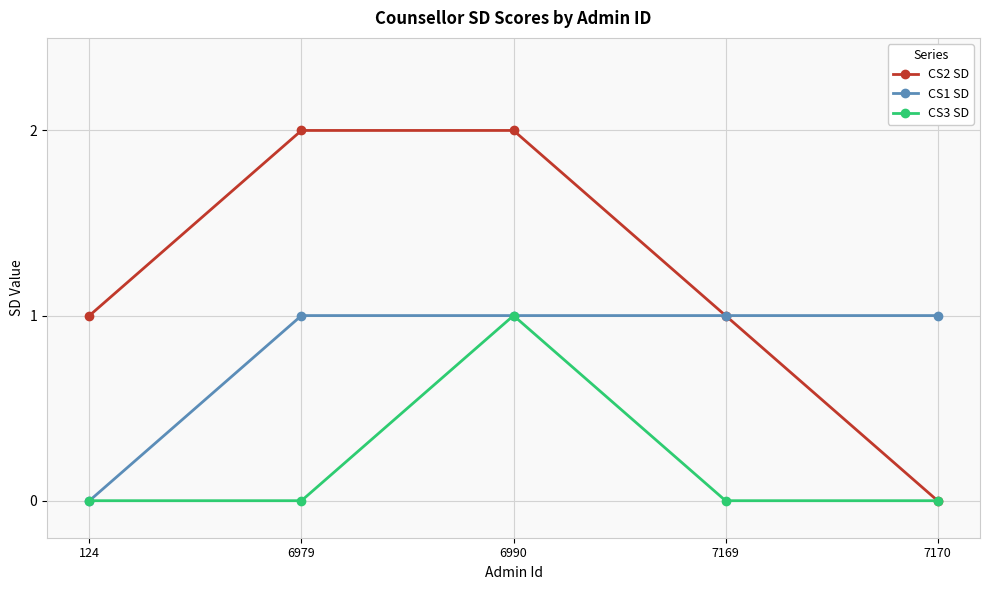

Reading left to right, transcribe all the data shown in this chart.

CS2 SD: 1	2	2	1	0
CS1 SD: 0	1	1	1	1
CS3 SD: 0	0	1	0	0